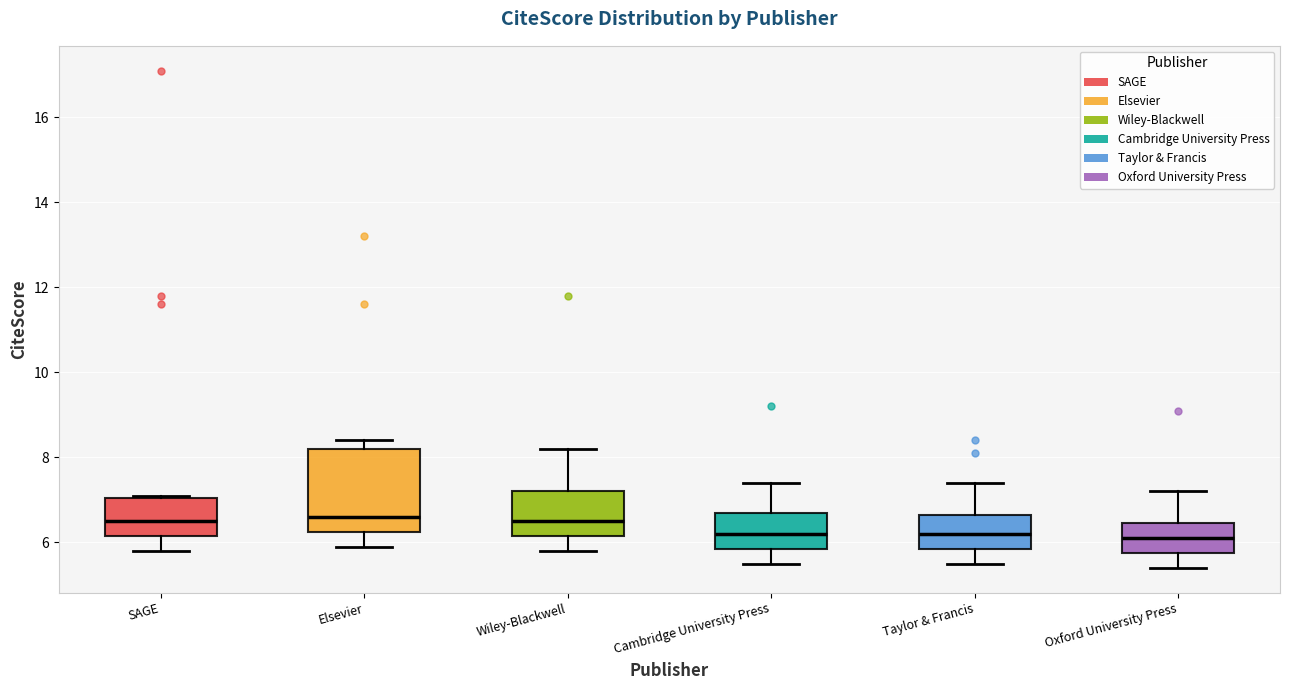

Comparing the boxes themselves (not the whiskers), which one is the tallest?

Elsevier